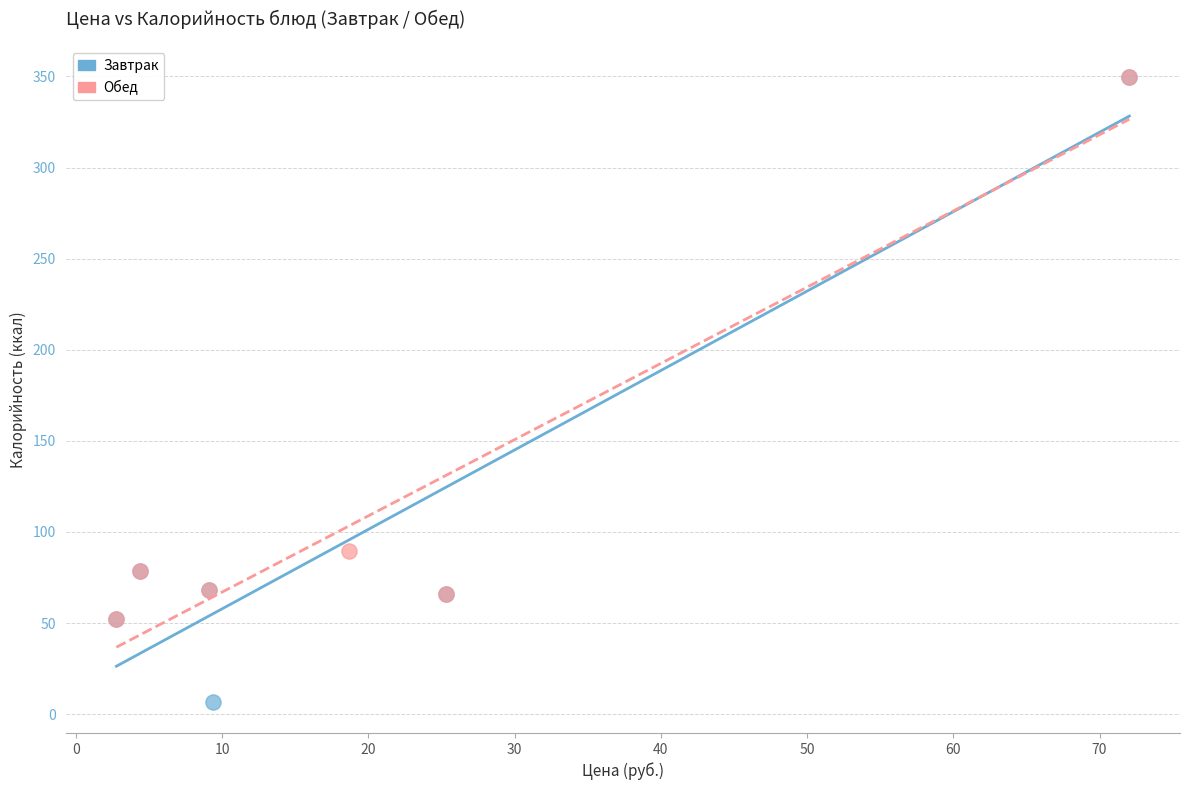

Which series has the widest spread of Y values?

Завтрак